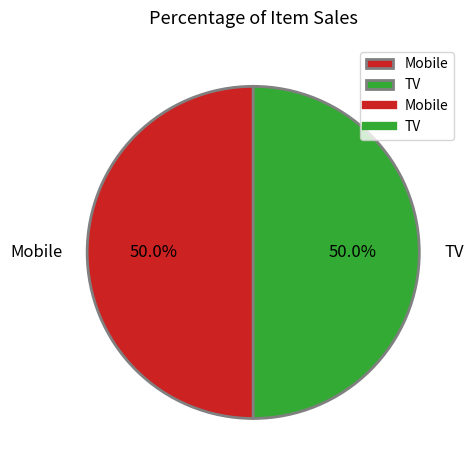

How much of the chart is everything except TV?

50.0%